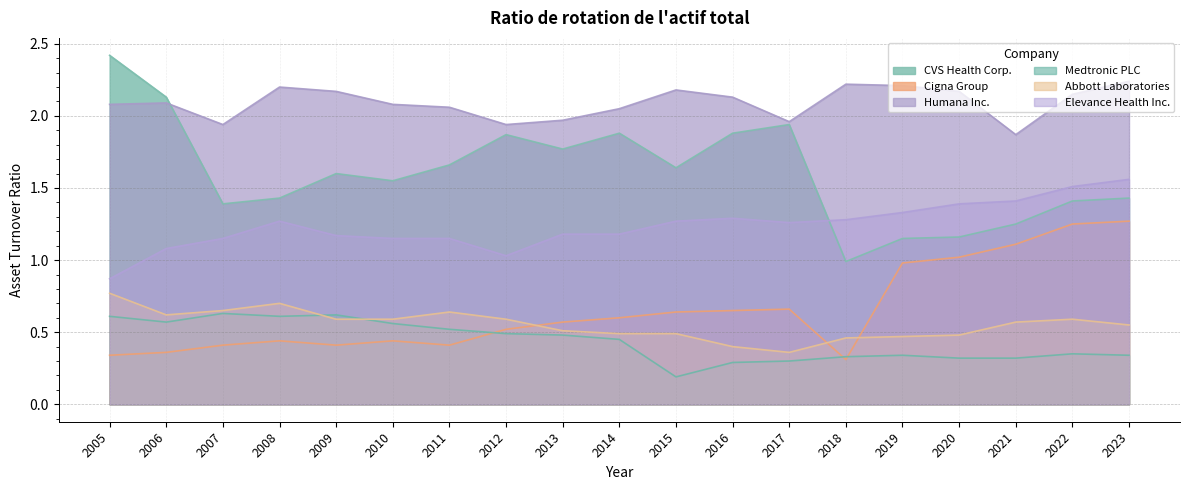

What is the difference between the maximum and minimum values in the CVS Health Corp. series?

1.4